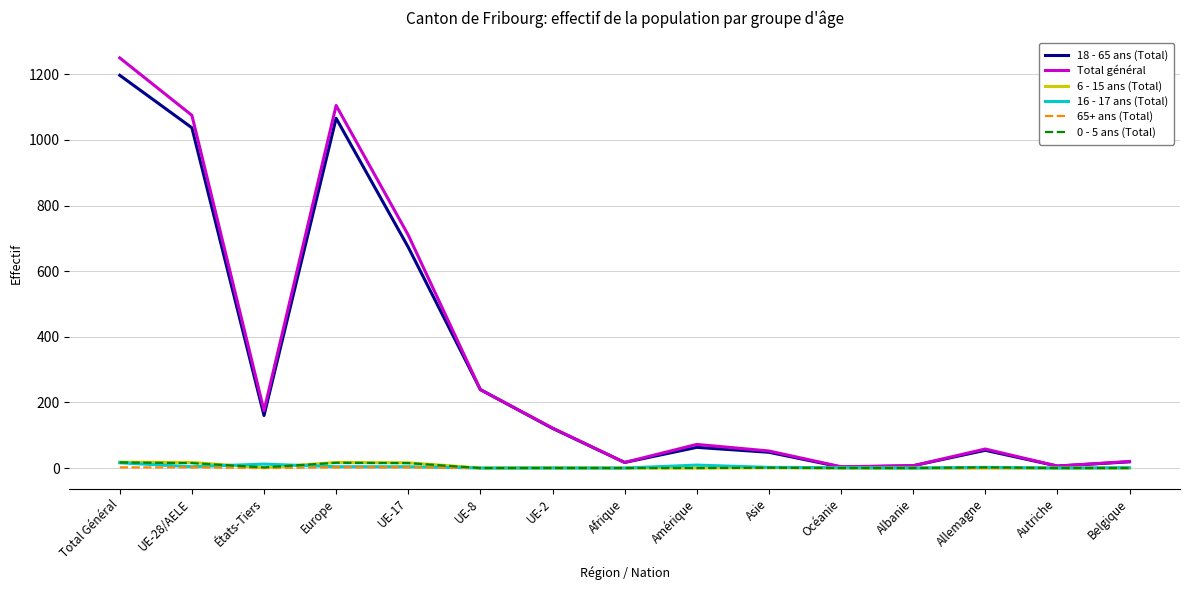

What is the sum of all 0 - 5 ans (Total) values?

68